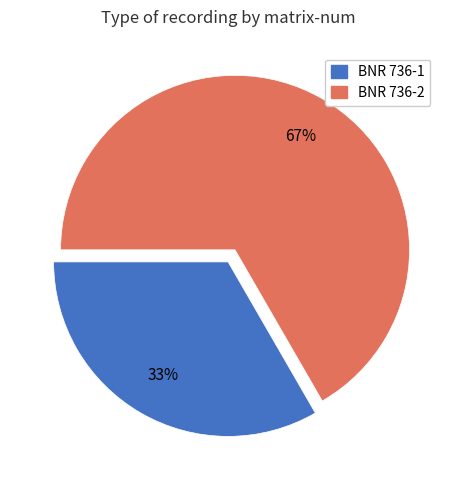

Approximately how many times larger is the value at BNR 736-2 compared to BNR 736-1?

2.0